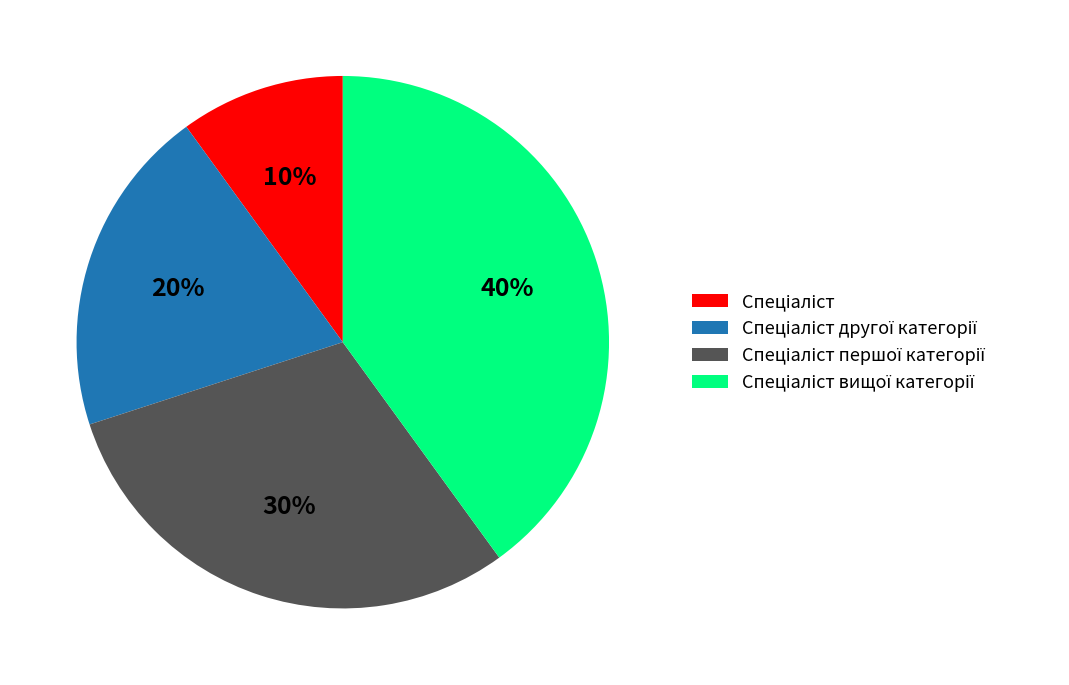

To the nearest percent, what is the average slice percentage?

25%